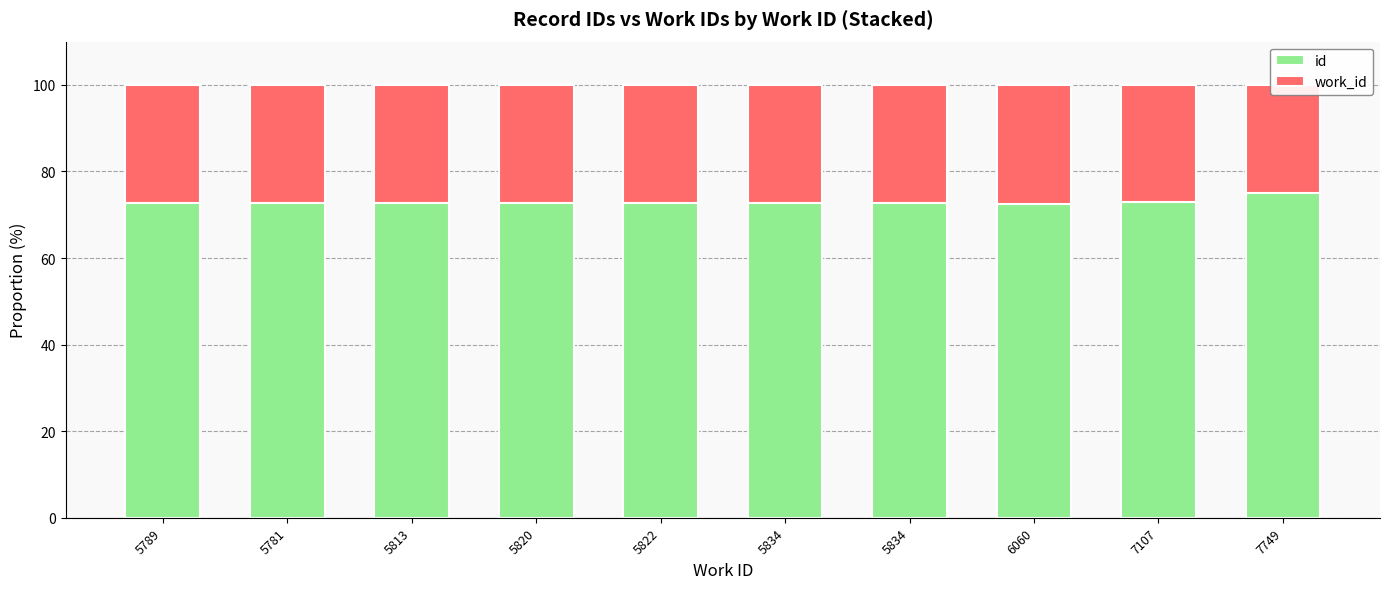

Are the bars horizontal?

No